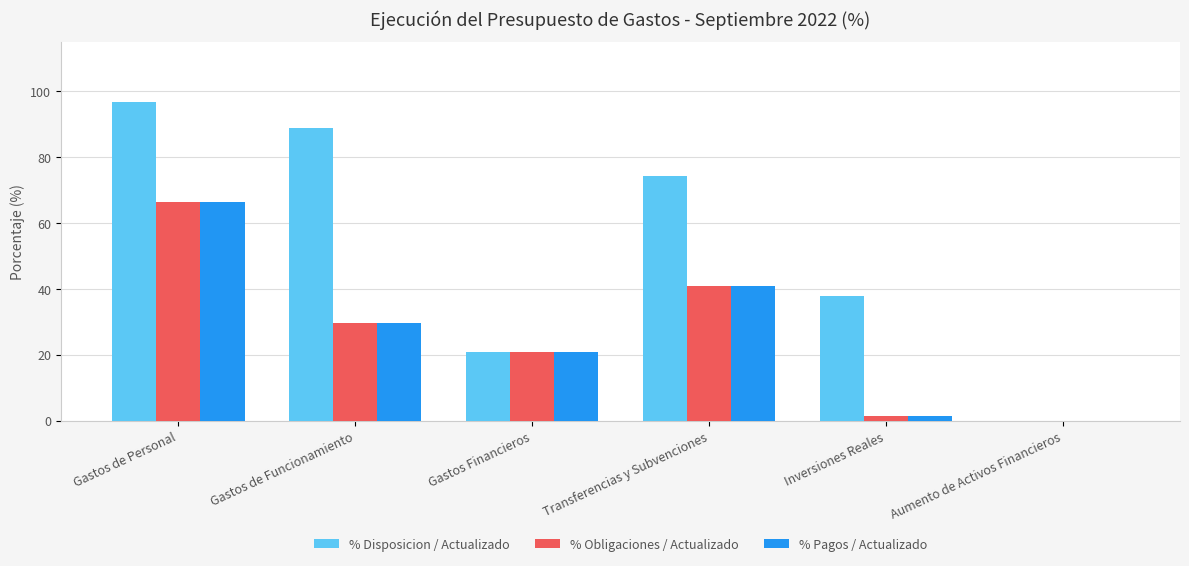

At which label does % Pagos / Actualizado first exceed 29?

Gastos de Personal